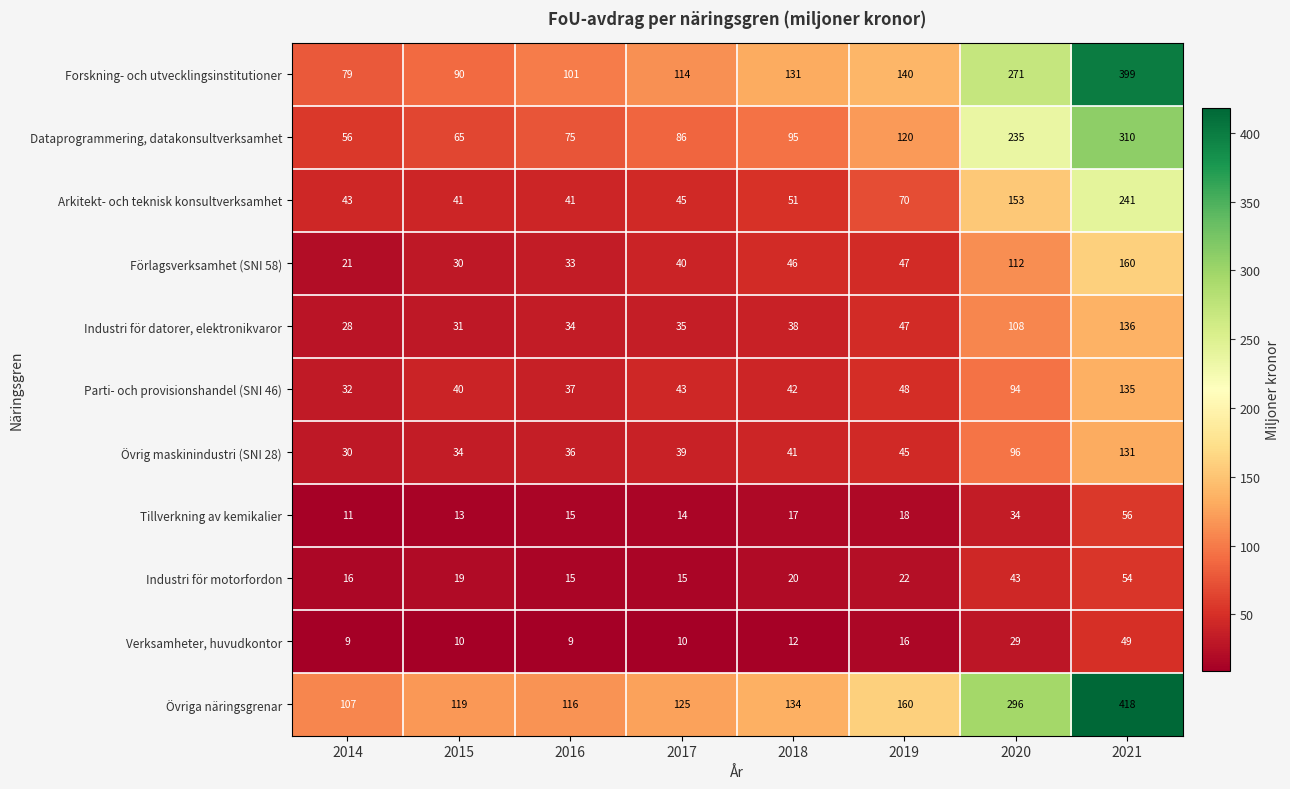

What is the total value across all series at 2019?

733